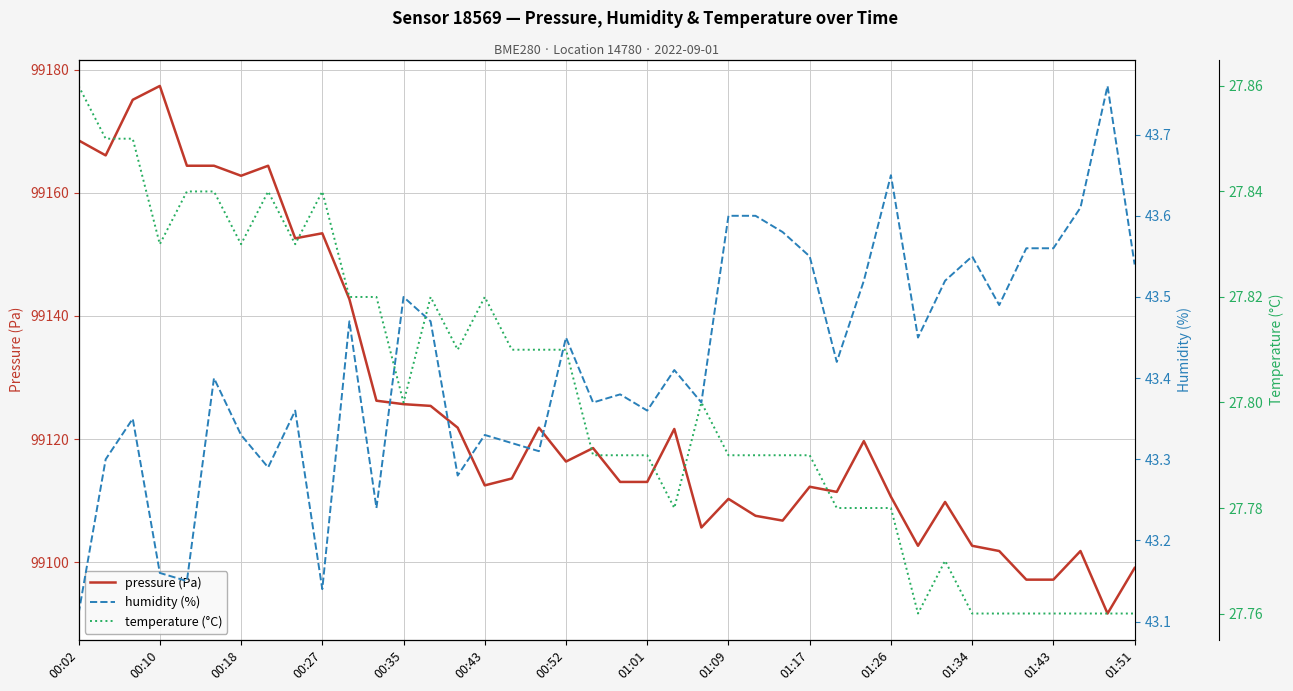

At which label does pressure (Pa) reach its peak?

00:10